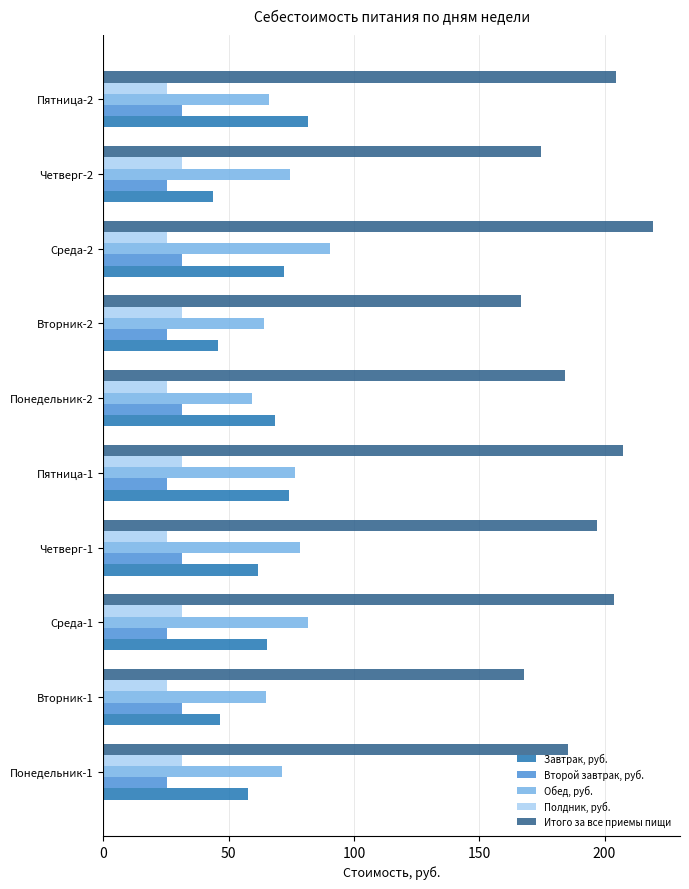

What is the sum of all Итого за все приемы пищи values?

1911.2